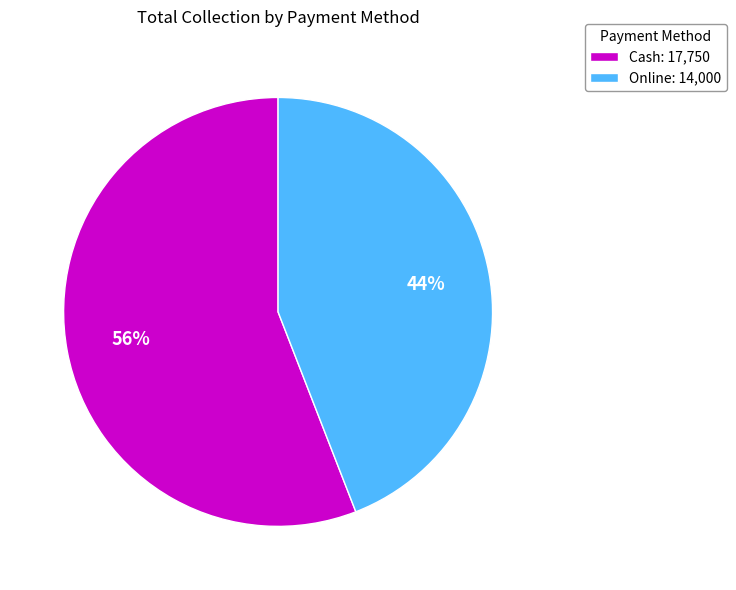

To the nearest percent, what percentage of the pie is Cash?

56%